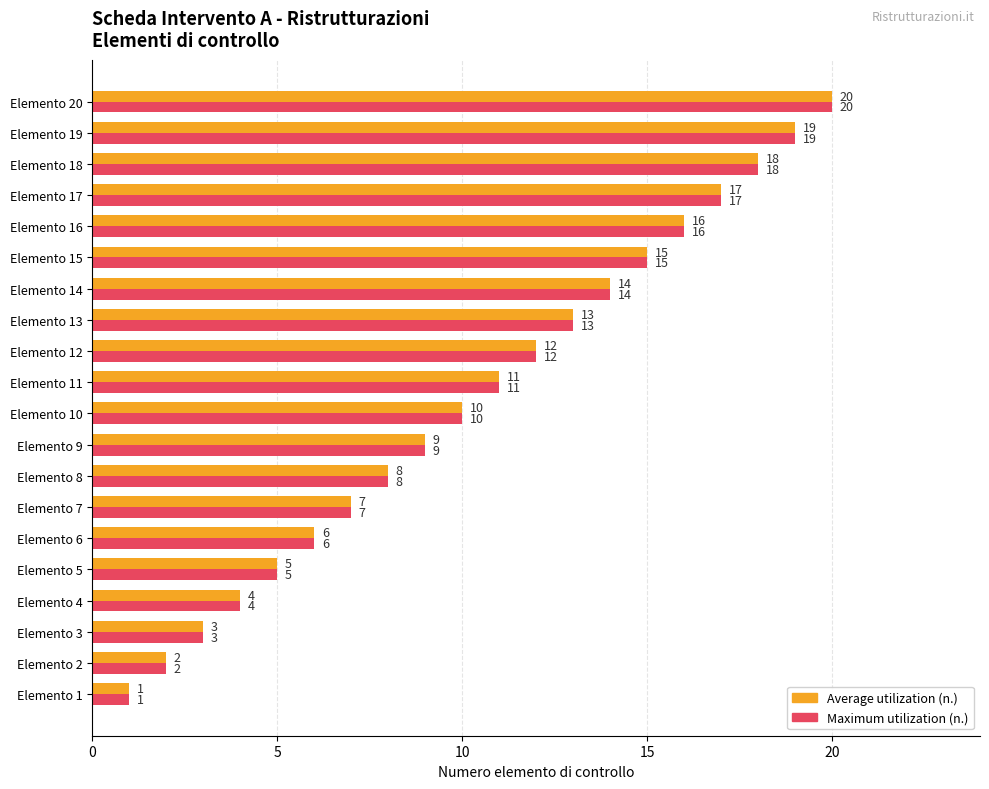

True or false: Average utilization (n.) has a value of 16 at Elemento 9.

False